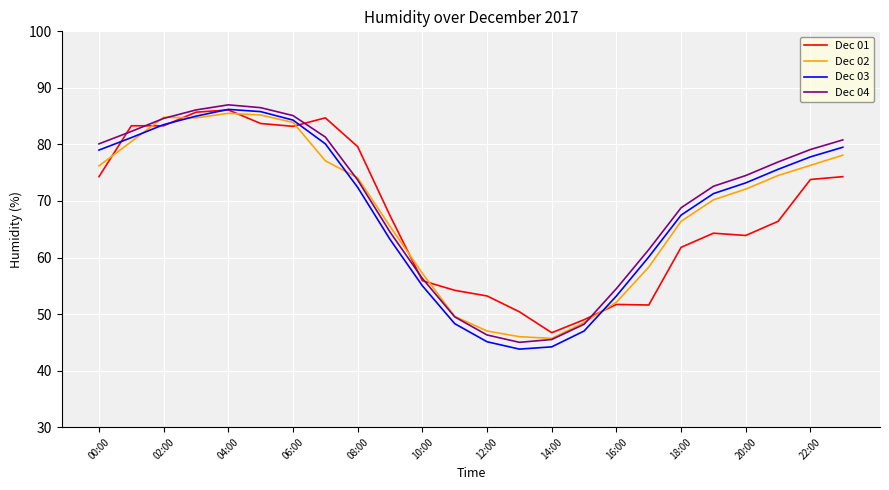

What is the lowest value of the Dec 01 series?

46.7